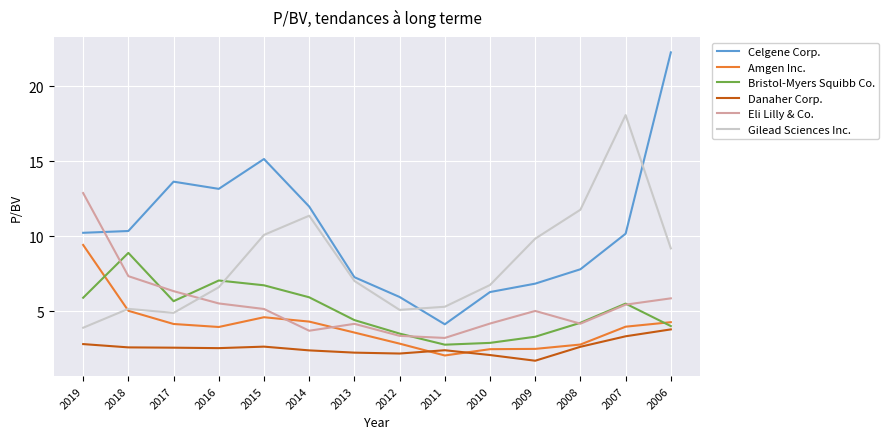

At which label does Eli Lilly & Co. reach its peak?

2019